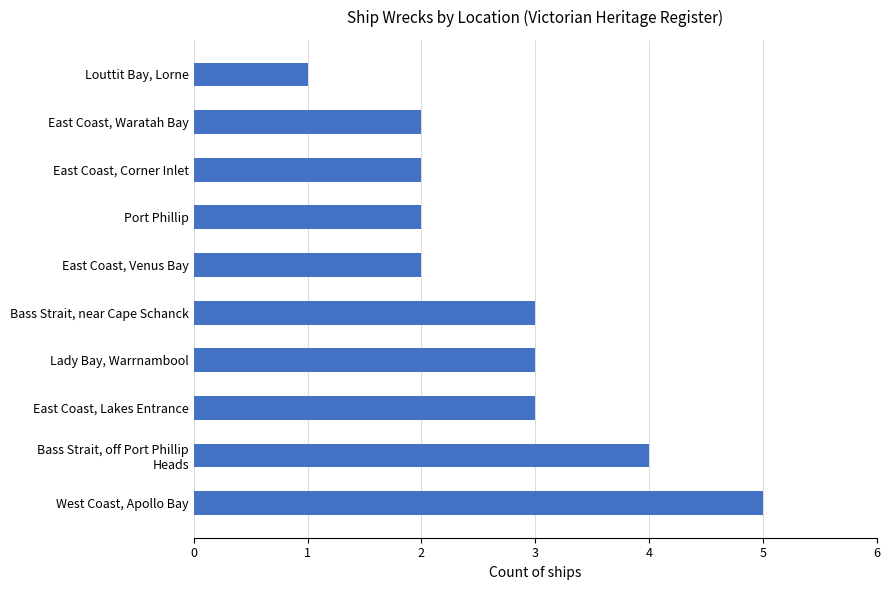

What is the sum of the values at East Coast, Corner Inlet and Louttit Bay, Lorne?

3